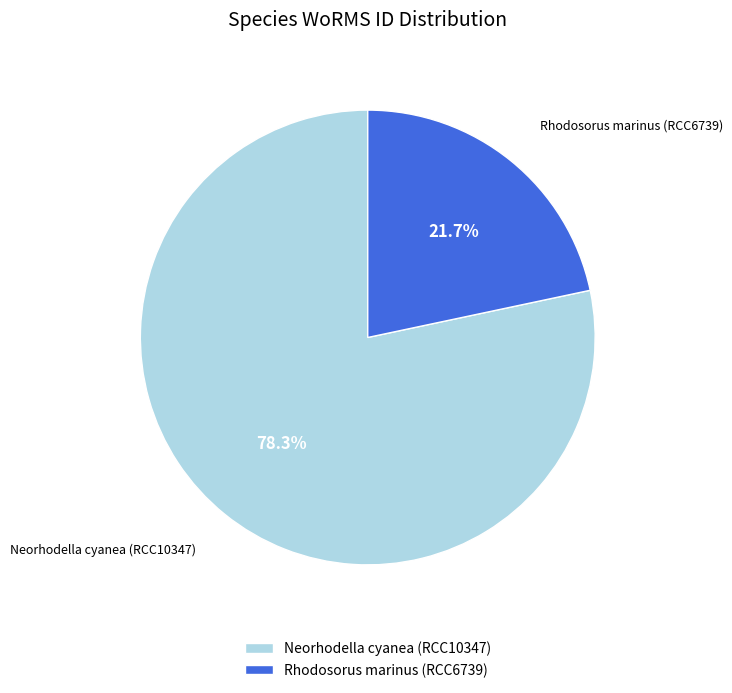

Which slice is the largest?

Neorhodella cyanea (RCC10347)